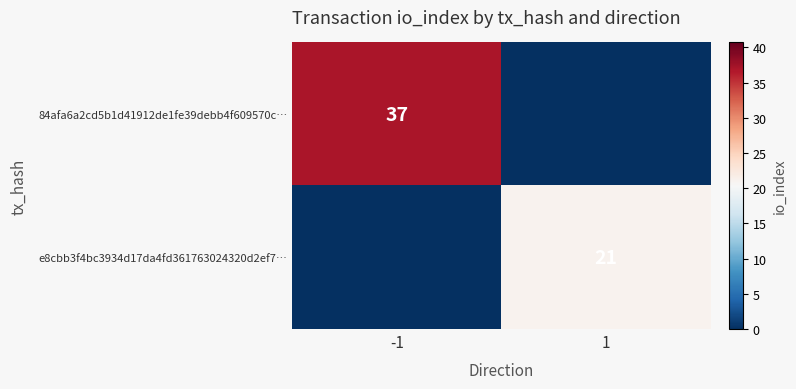

True or false: e8cbb3f4bc3934d17da4fd361763024320d2ef7… has a value of 28 at 1.

False